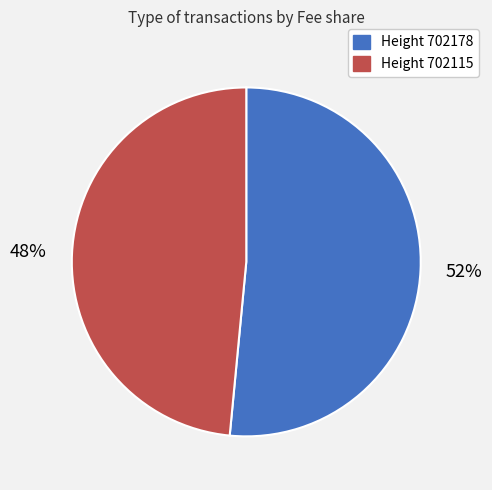

Count the number of slices in the pie.

2